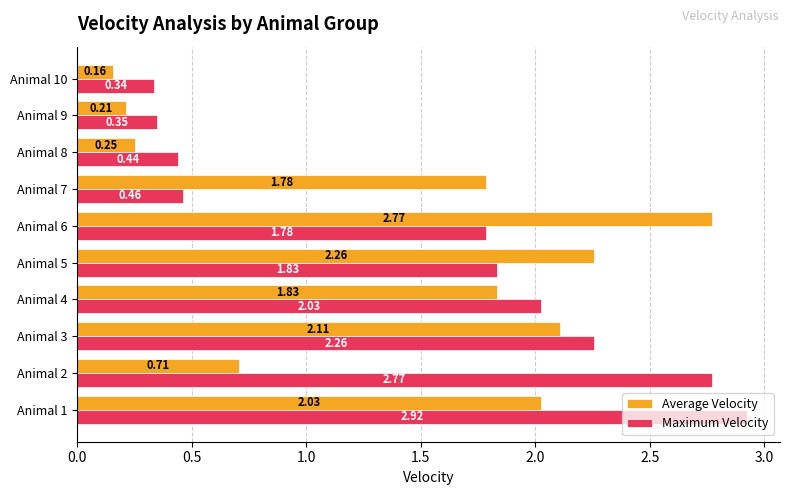

Between Animal 5 and Animal 6, which series saw the biggest shift?

Average Velocity